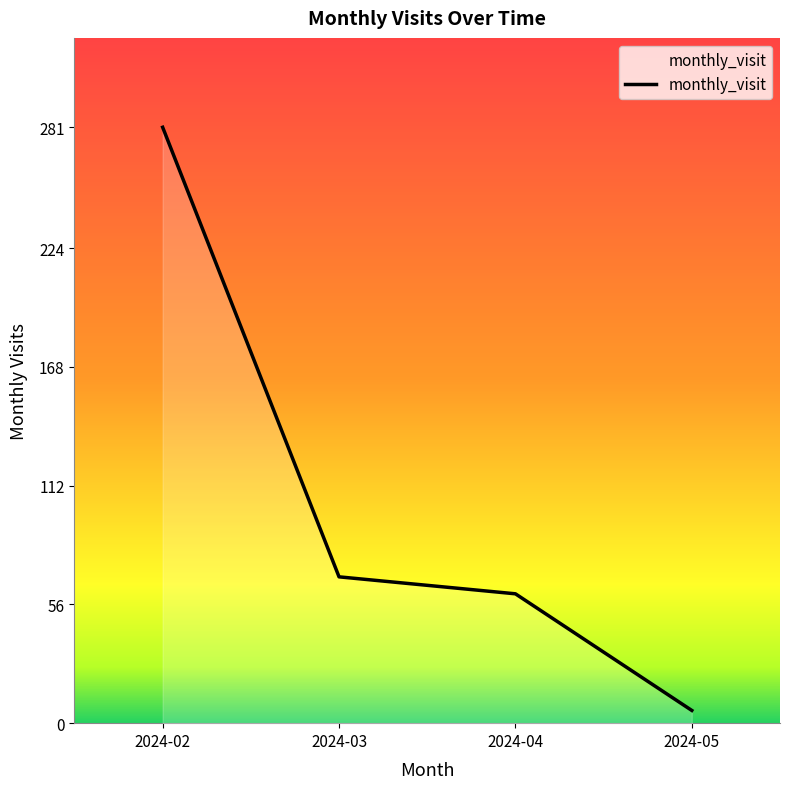

Count the number of data series in this chart.

1